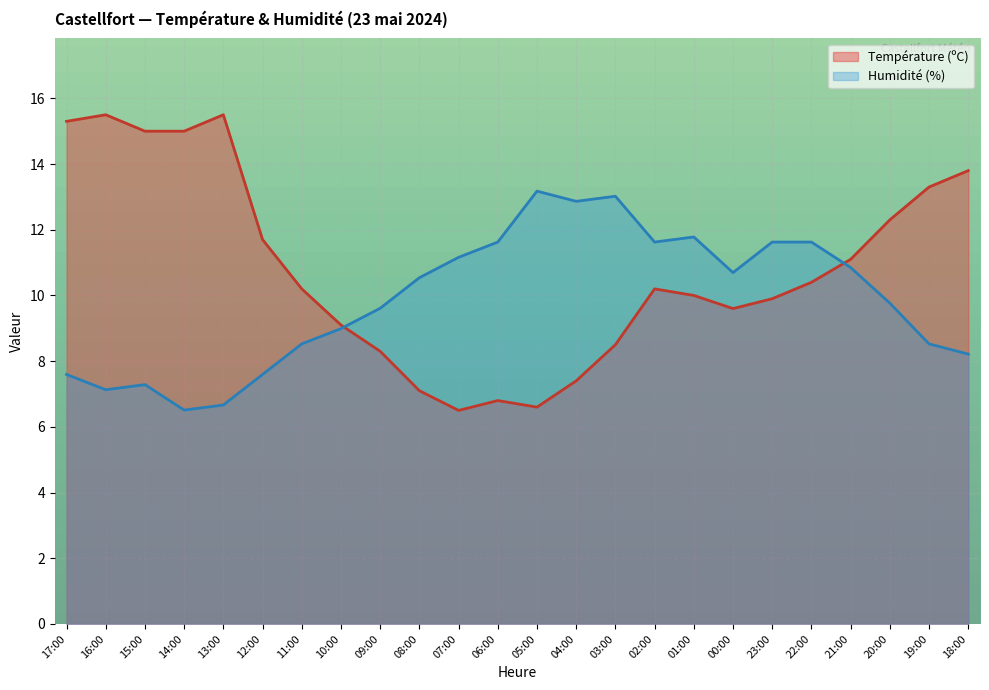

How many categories are shown in the chart?

24